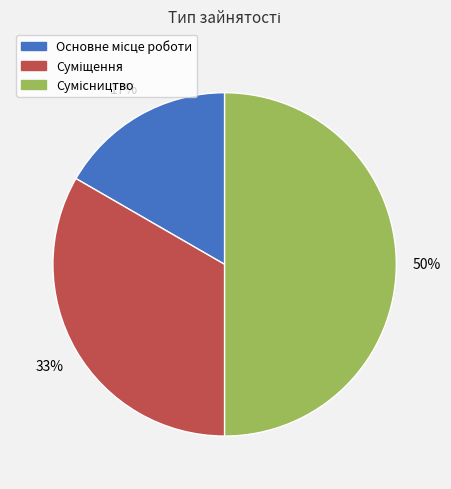

To the nearest percent, what is the difference between the largest and smallest slice percentages?

33%